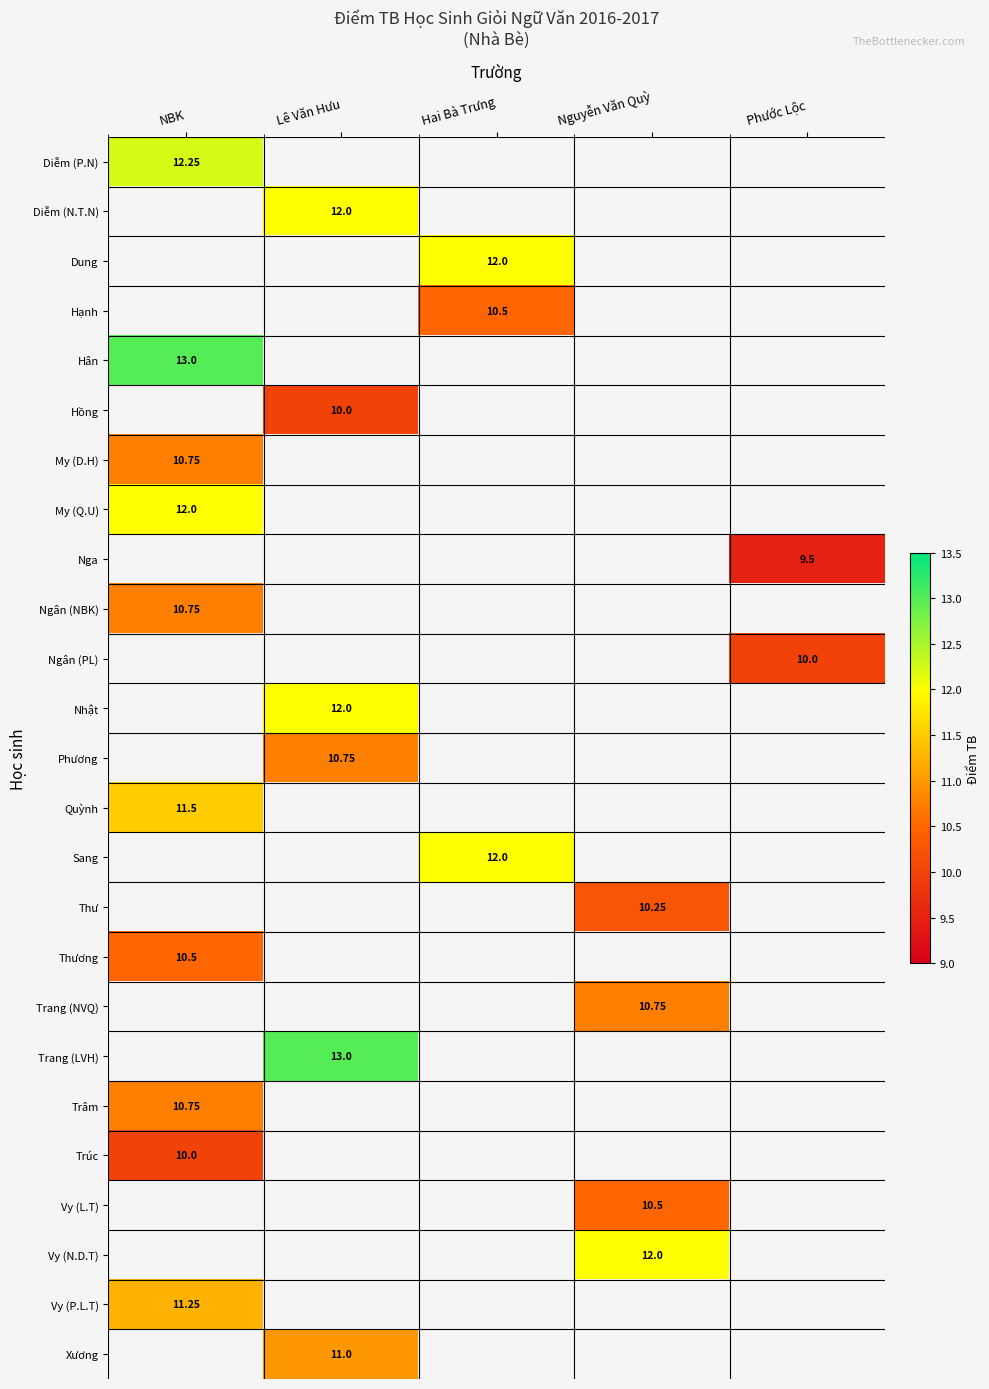

At which label does My (Q.U) reach its minimum?

NBK